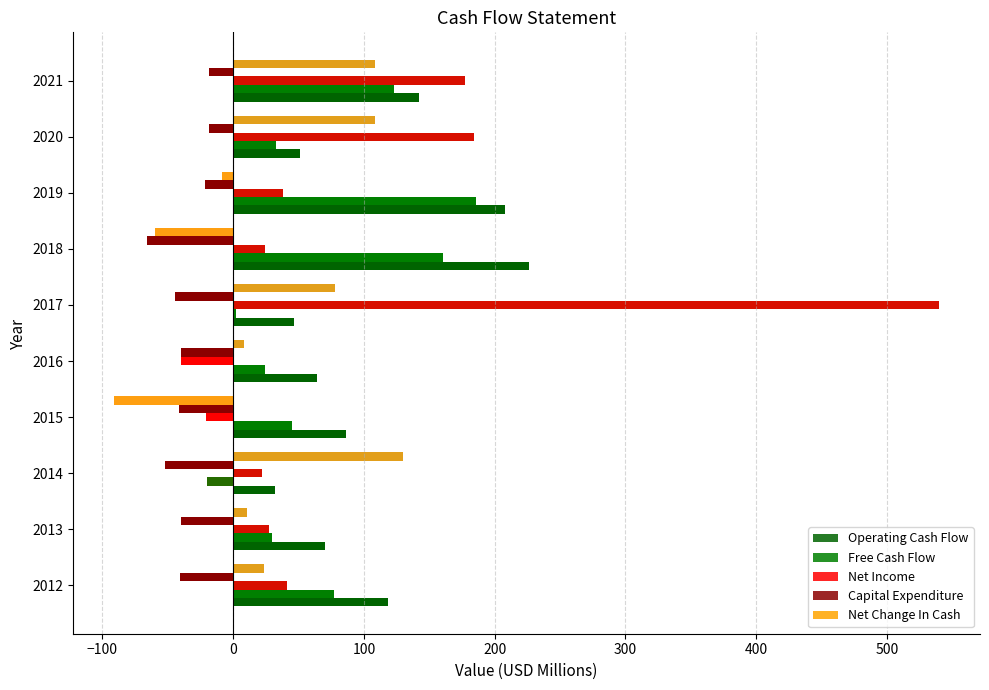

What is the maximum value shown in the chart?

539.8